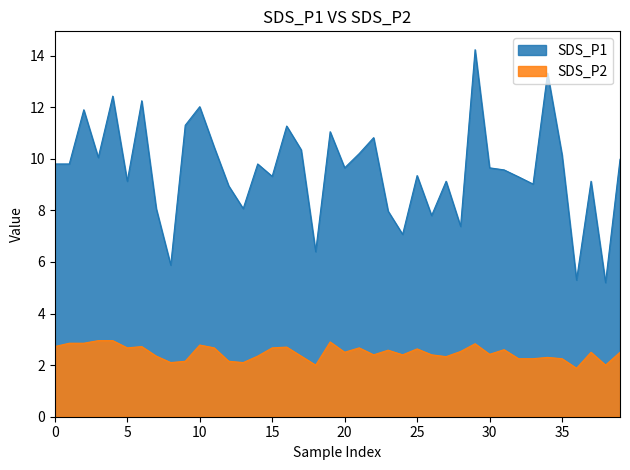

At which label is SDS_P2 closest to 2?

18